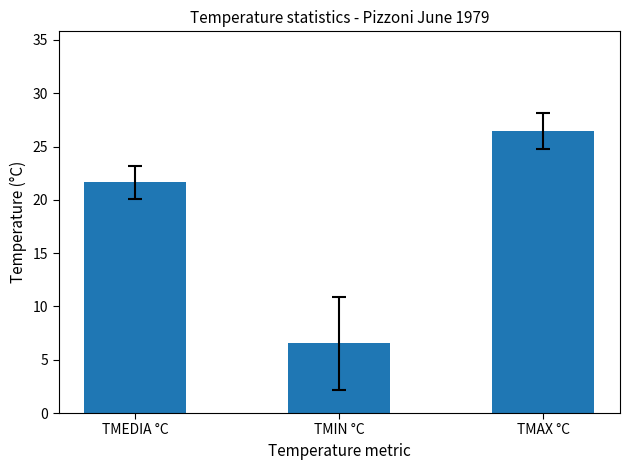

What is the difference between the maximum and second lowest values?

4.8